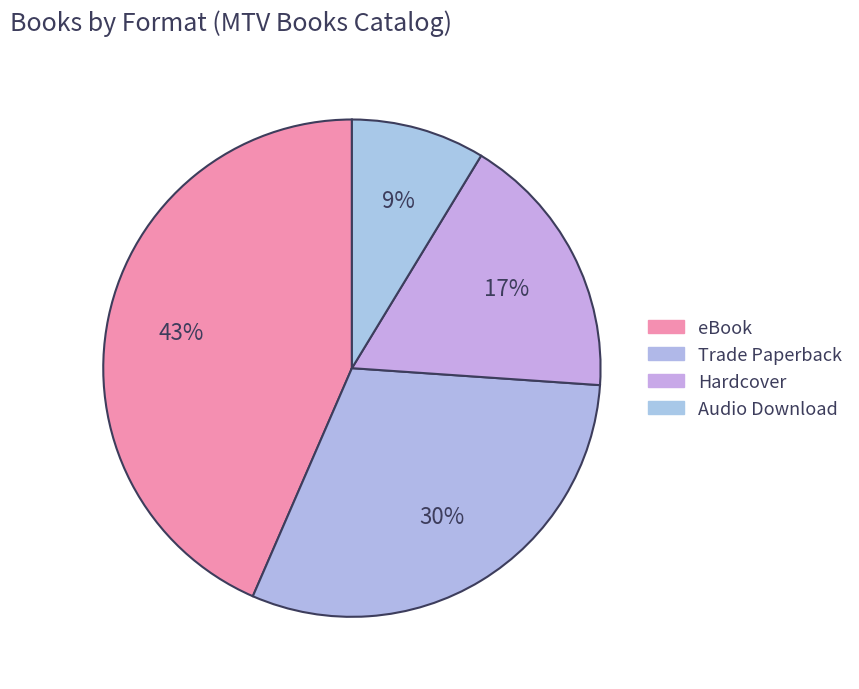

True or false: Audio Download accounts for 19% of the total.

False